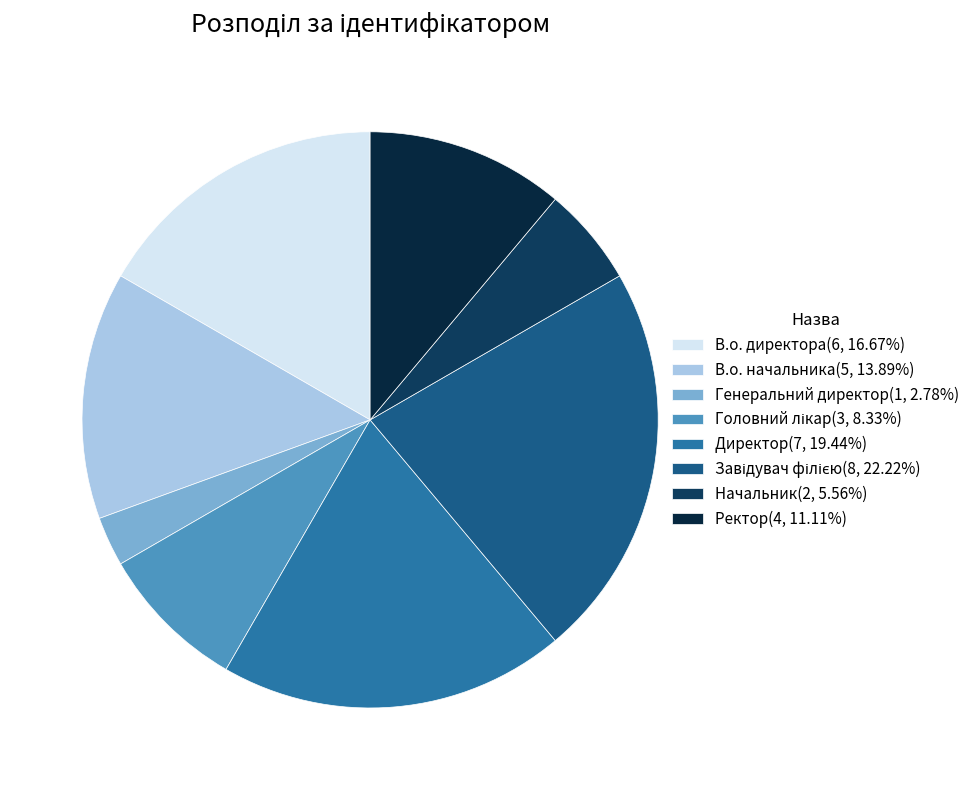

Which category has the smallest portion of the pie?

Генеральний директор